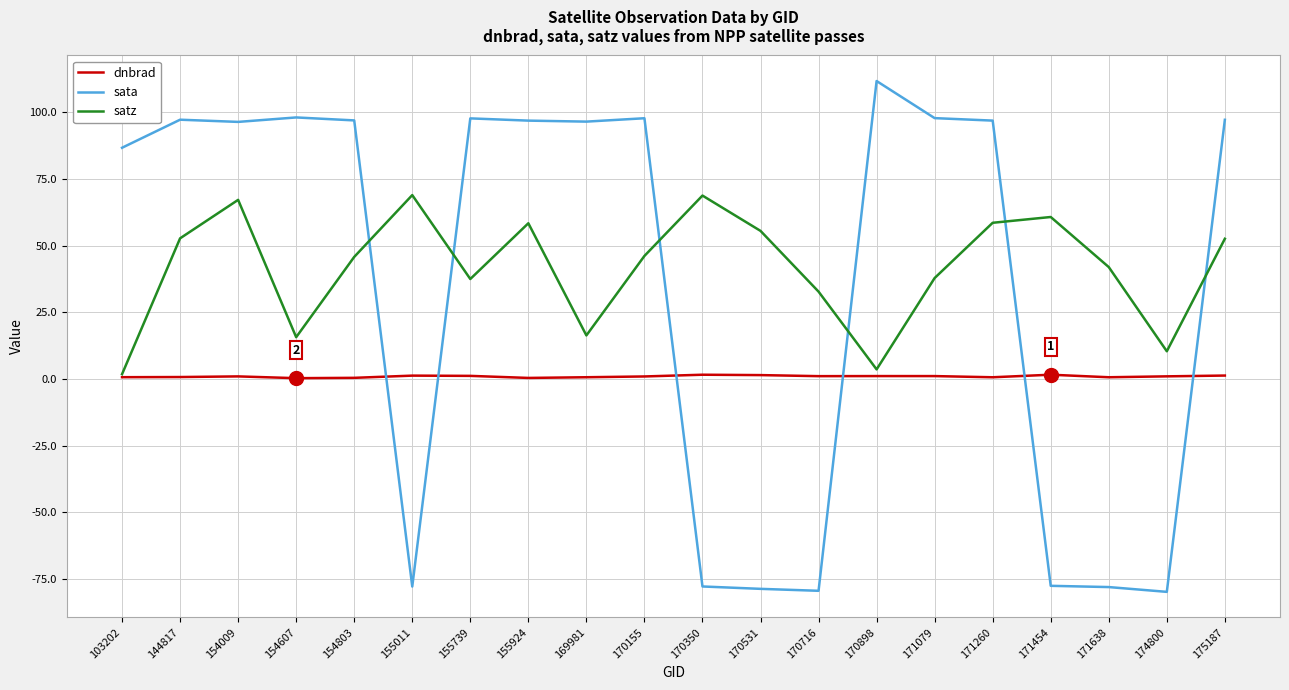

Which series changed the most between 103202 and 171454?

sata